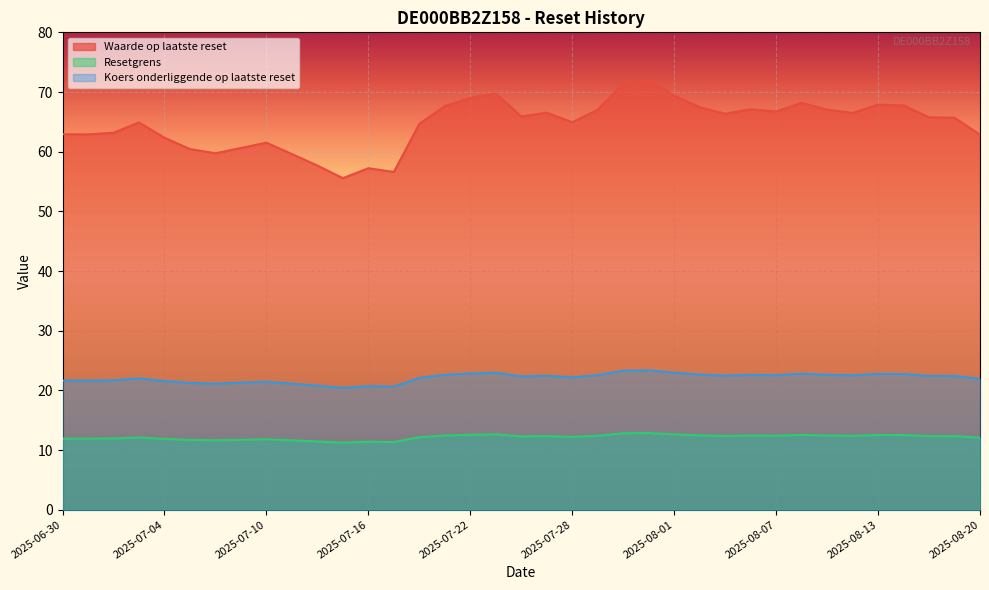

How many lines are shown in the chart?

3